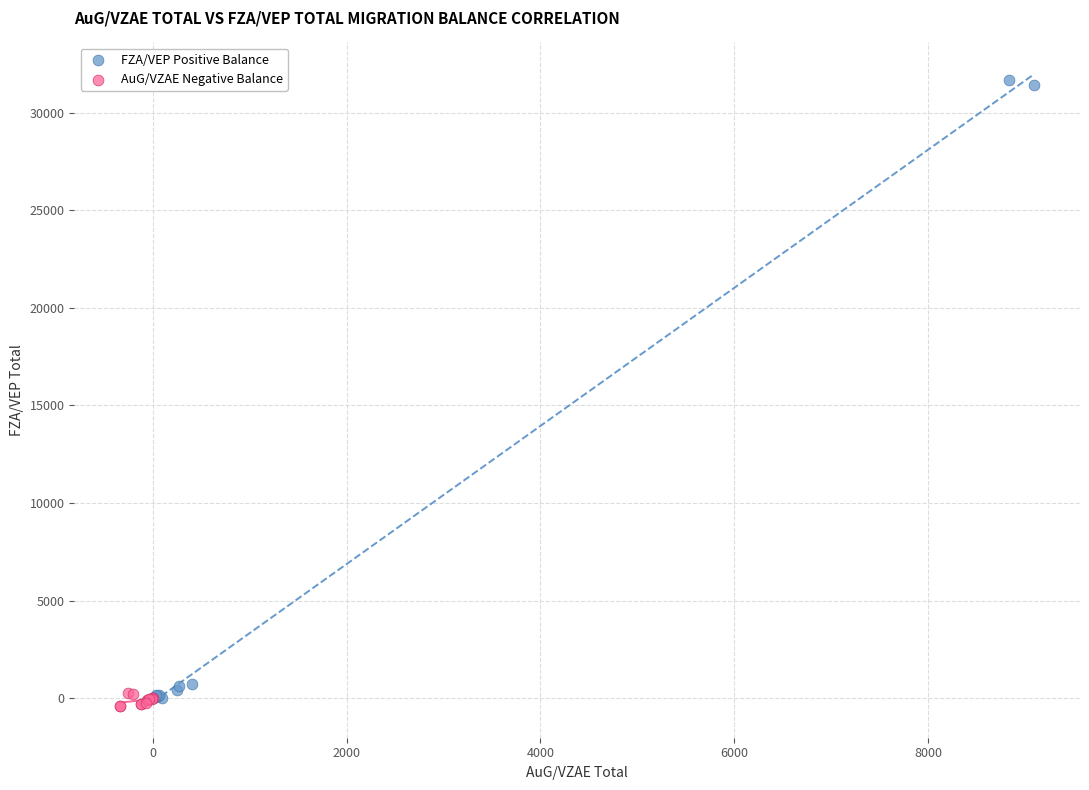

What are all the series names shown in the legend?

FZA/VEP Positive Balance, AuG/VZAE Negative Balance